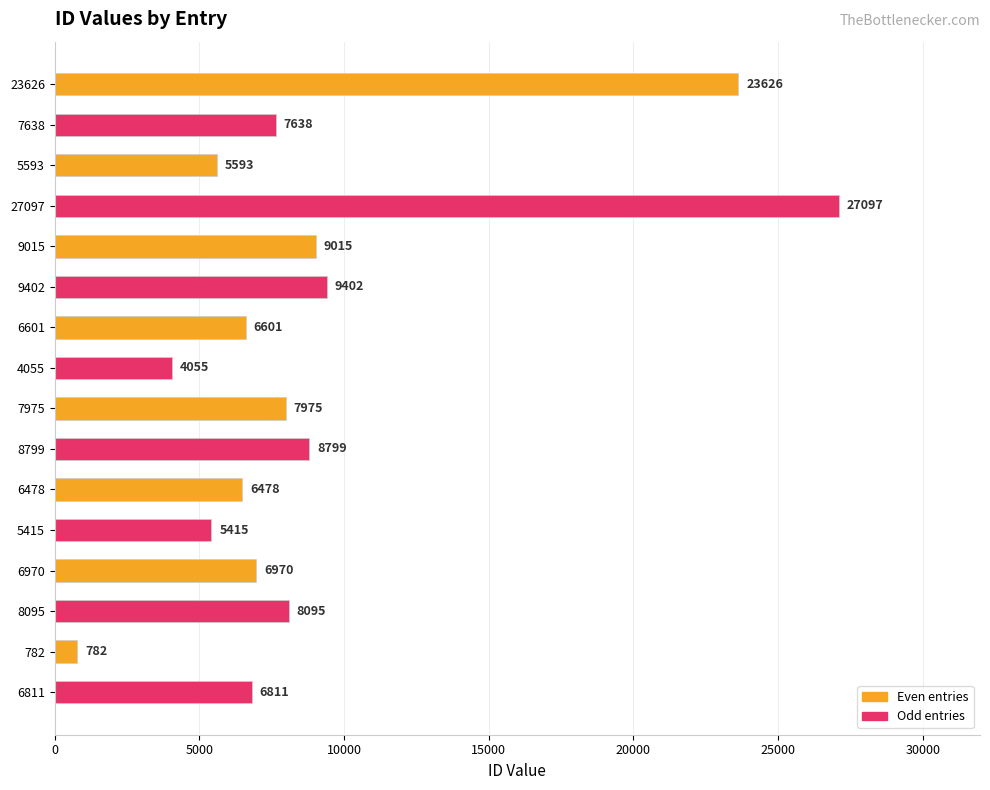

Does the chart contain any negative values?

No